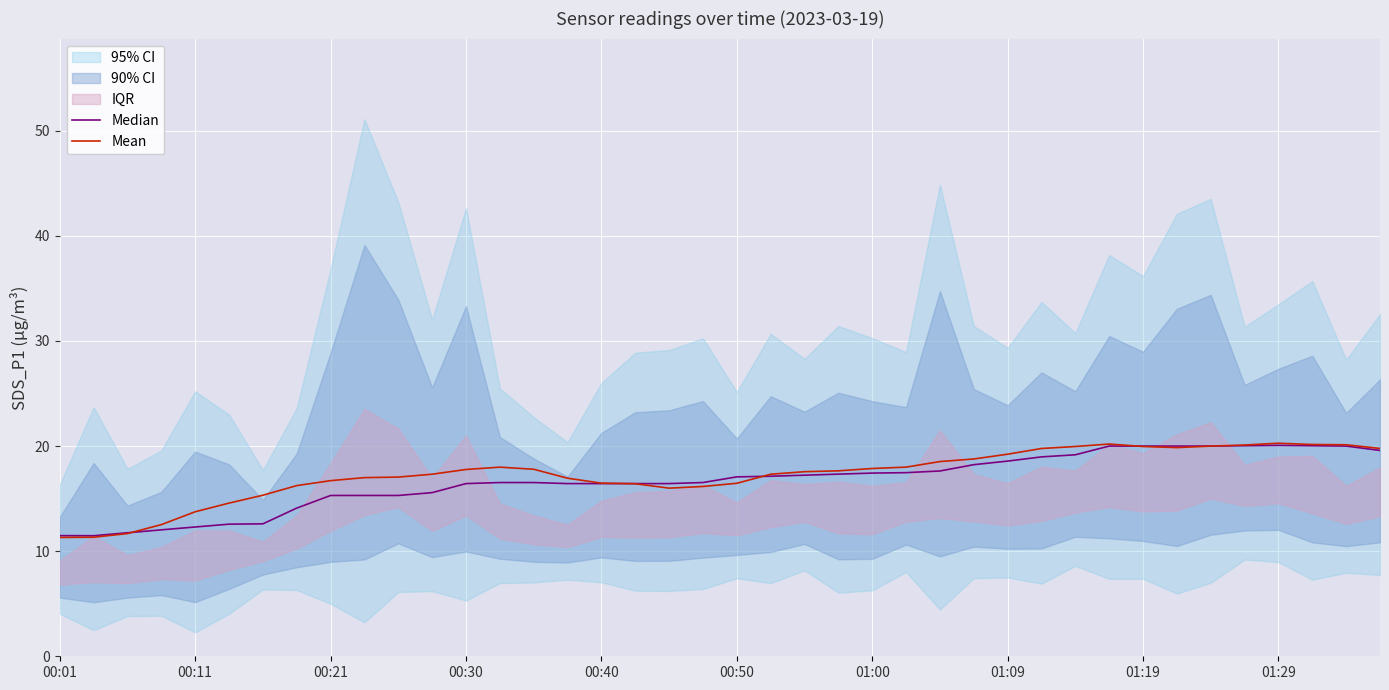

The Mean series shows 26.4 at 01:19. True or false?

False